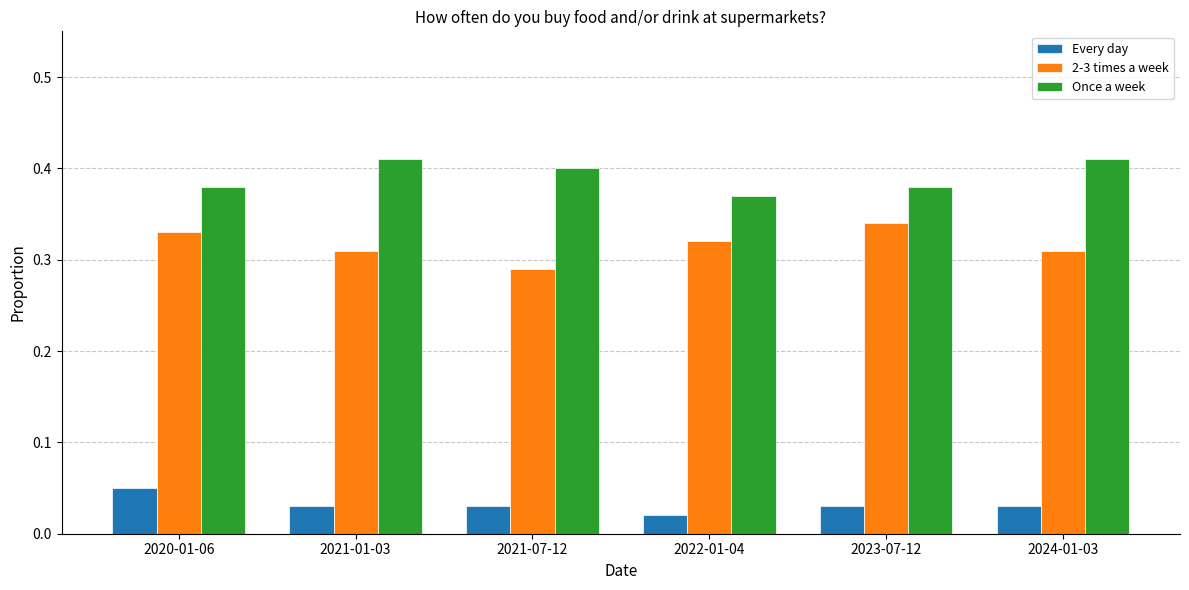

At which label does Every day reach its minimum?

2022-01-04